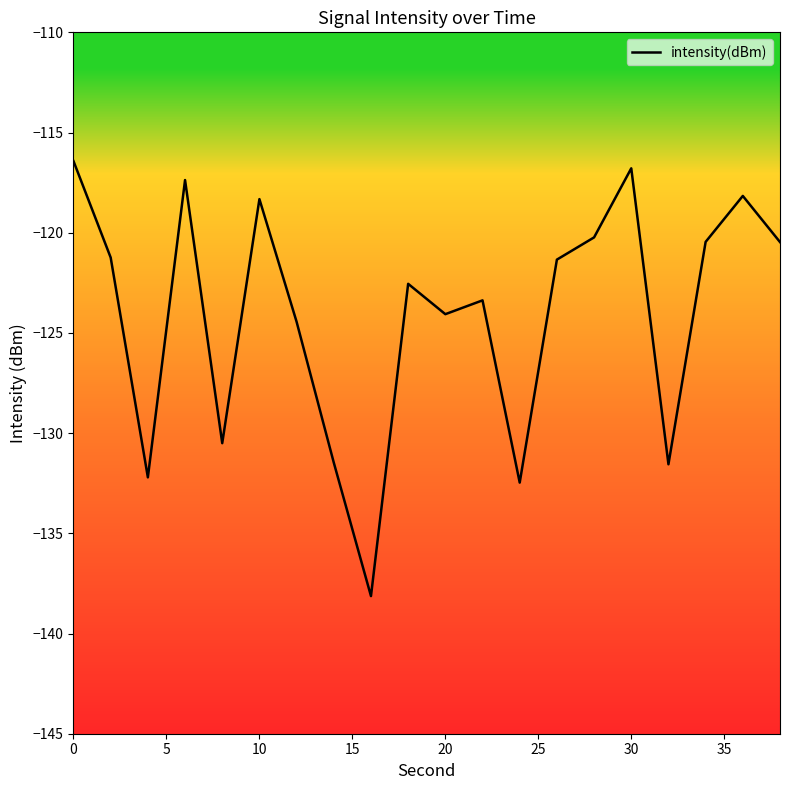

What is the difference between the maximum and minimum values?

21.7